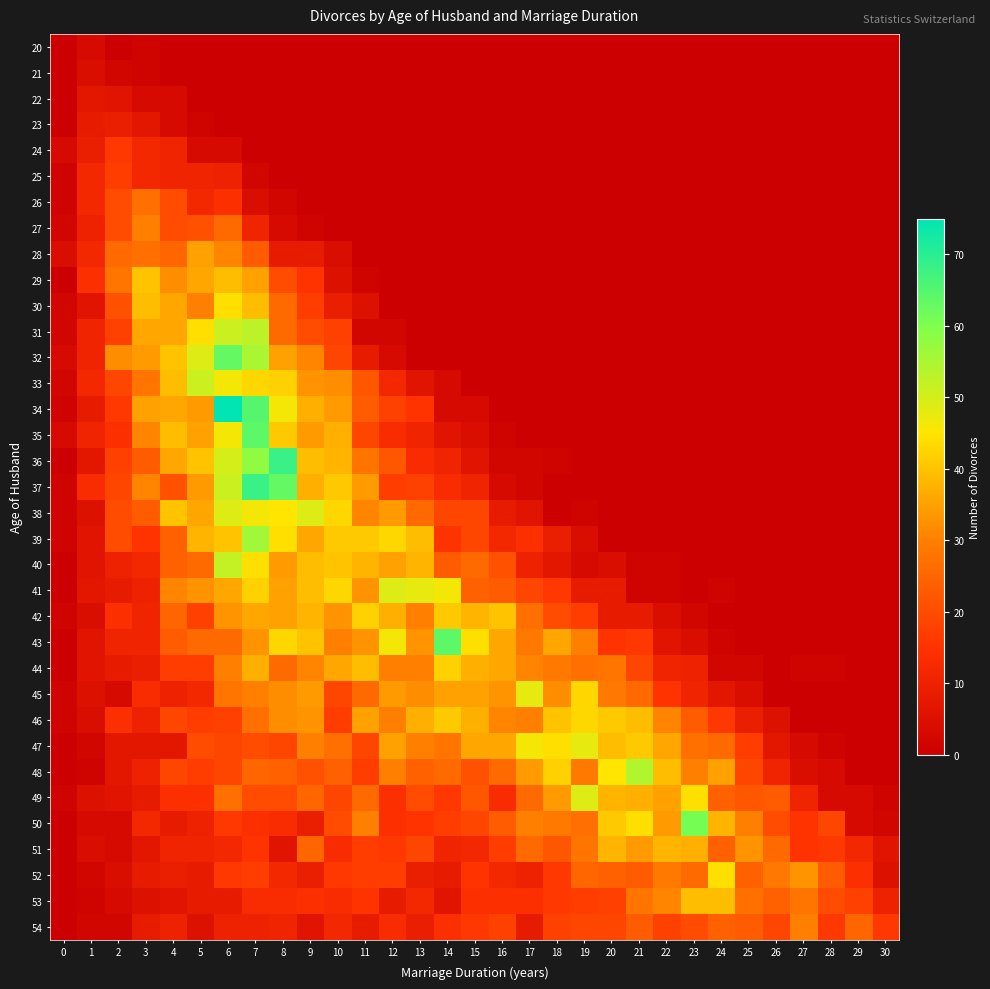

Which series has the largest range (max minus min)?

34